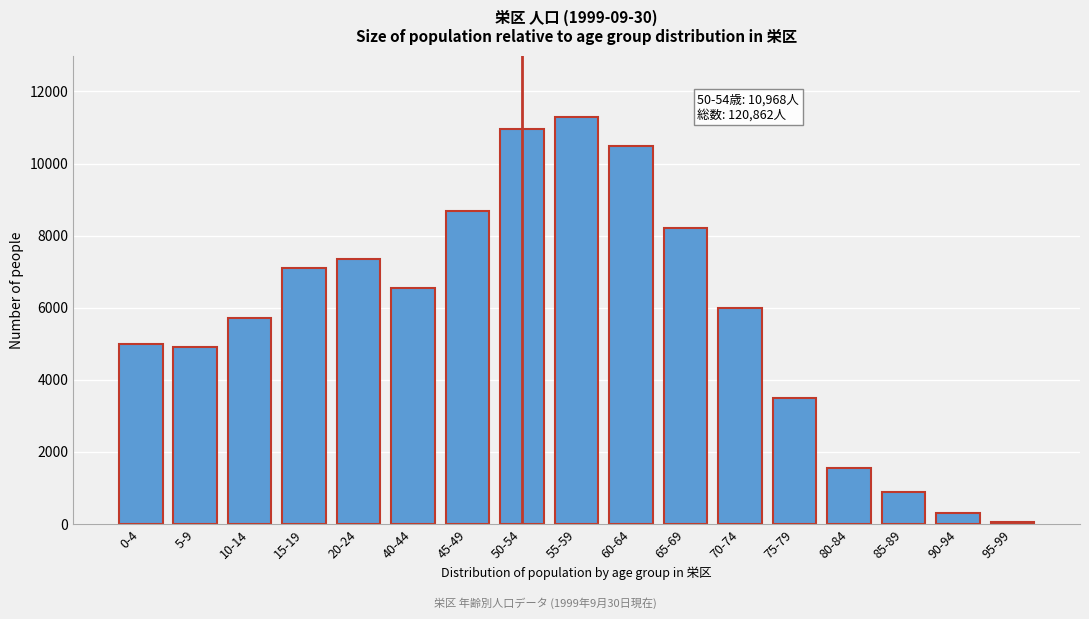

Reading left to right, what are all the values shown in this chart?

0-4=4998	5-9=4913	10-14=5710	15-19=7108	20-24=7350	40-44=6543	45-49=8684	50-54=10968	55-59=11297	60-64=10500	65-69=8200	70-74=6000	75-79=3500	80-84=1559	85-89=879	90-94=302	95-99=55